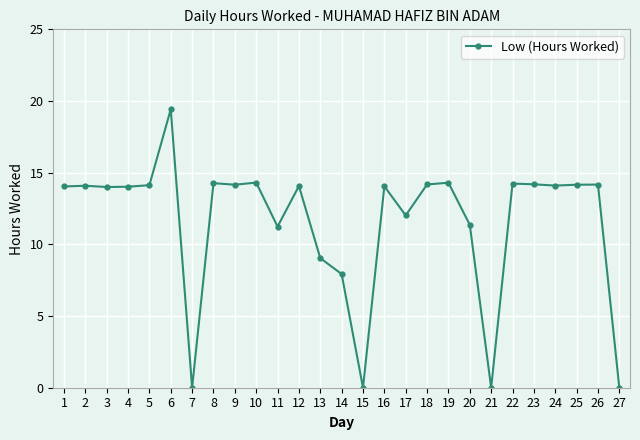

Count the number of data series in this chart.

1